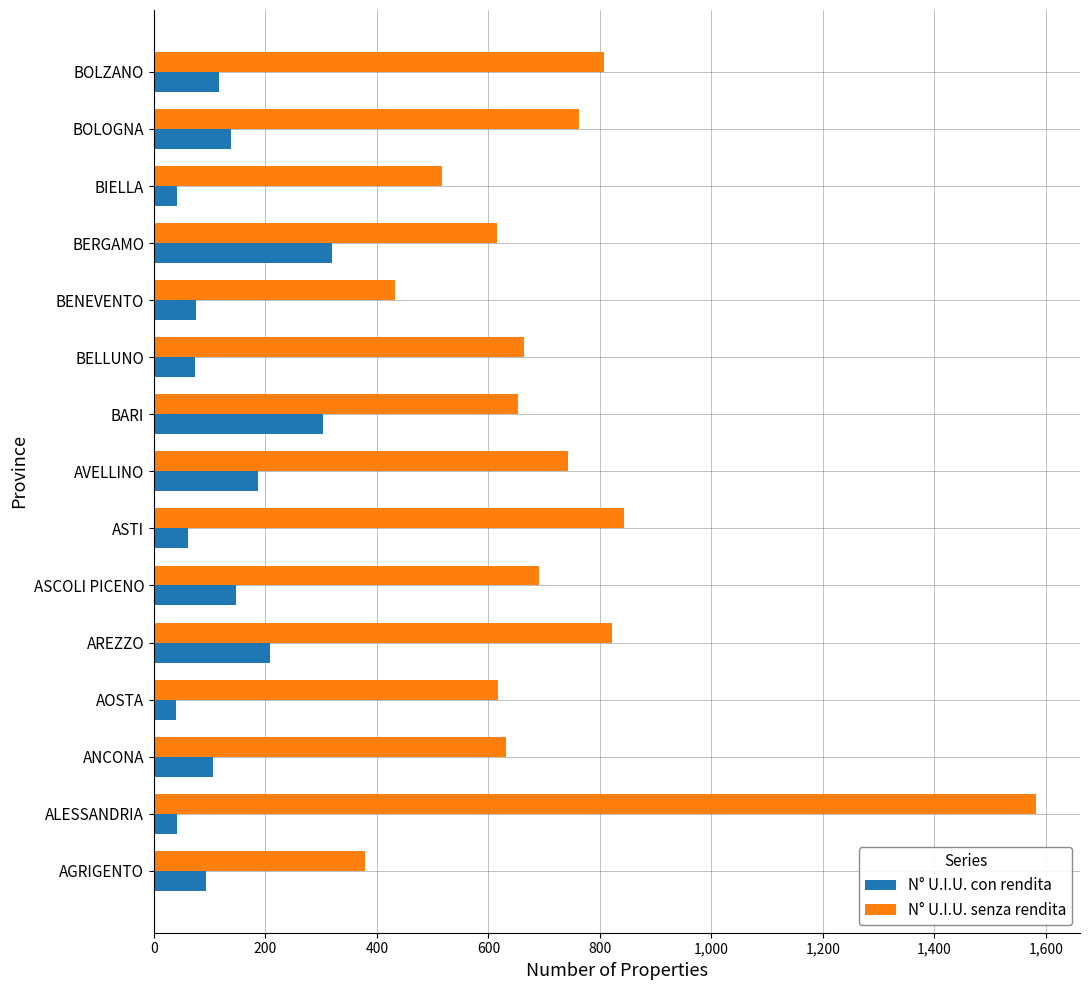

What is the approximate value of N° U.I.U. con rendita at BOLZANO?

116